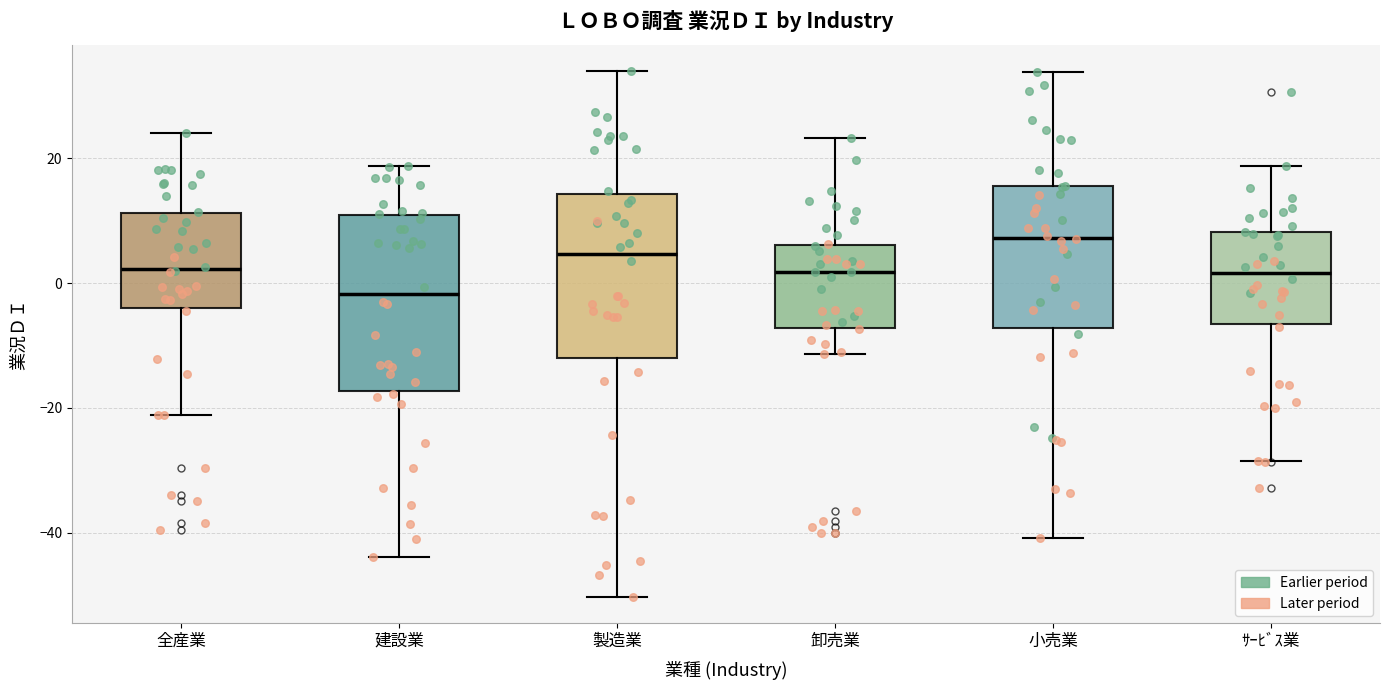

Where is the lower edge of the box for 卸売業 on the y-axis? The values are not printed on the chart, so give them approximately, as read against the axis.

-8